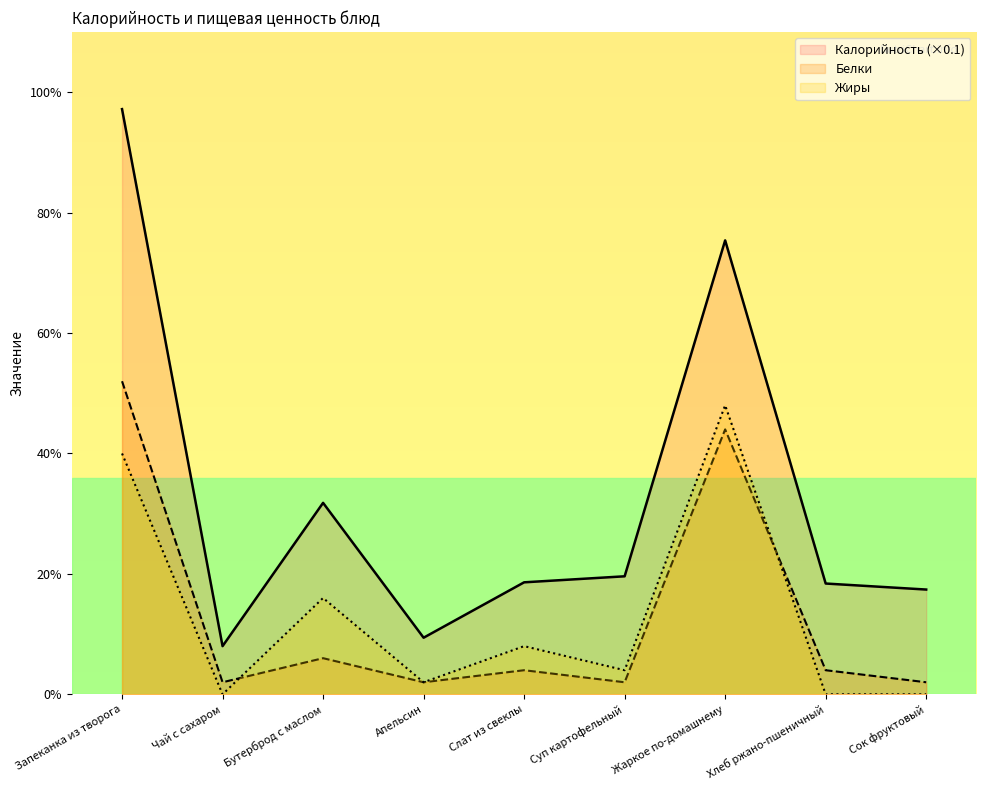

Count the number of categories in the chart.

9